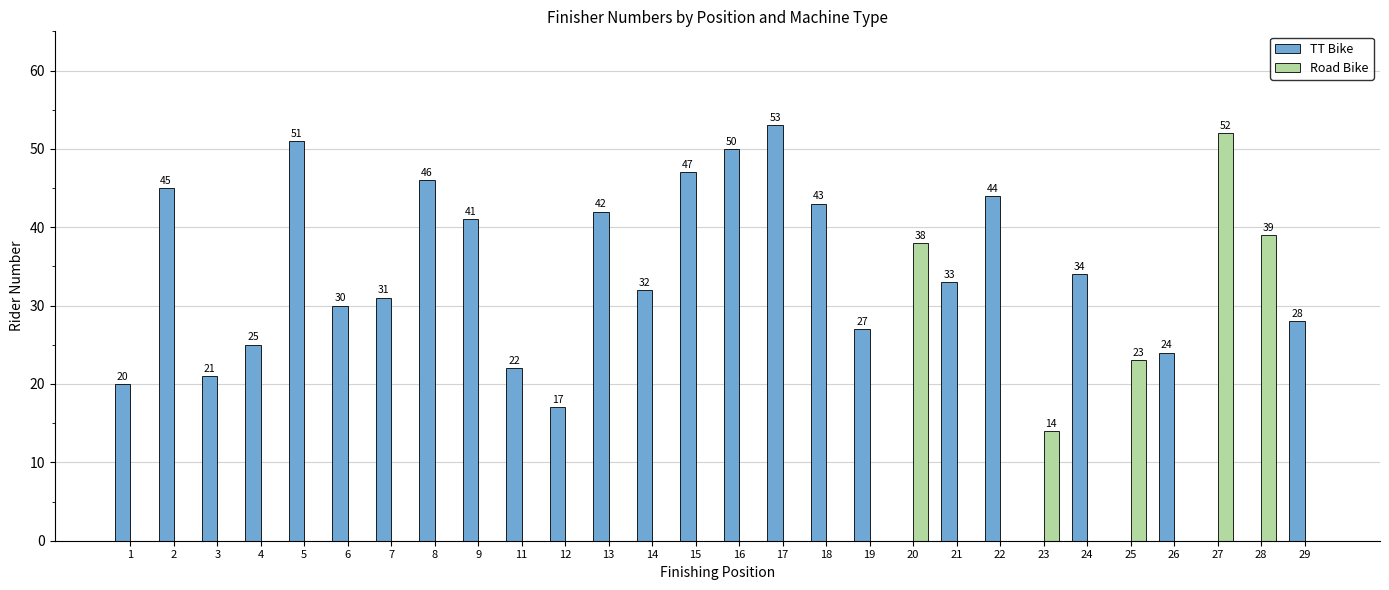

Between 3 and 18, which series saw the biggest shift?

TT Bike